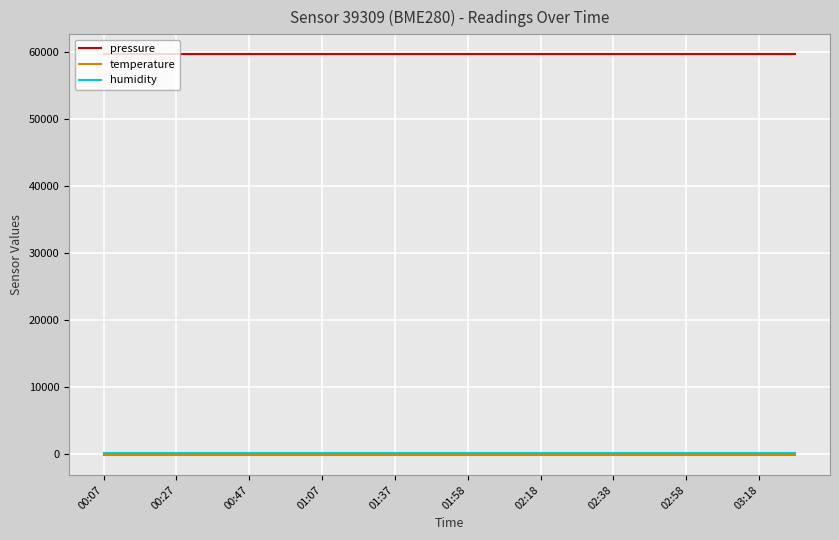

Which series has the largest total across all categories?

pressure